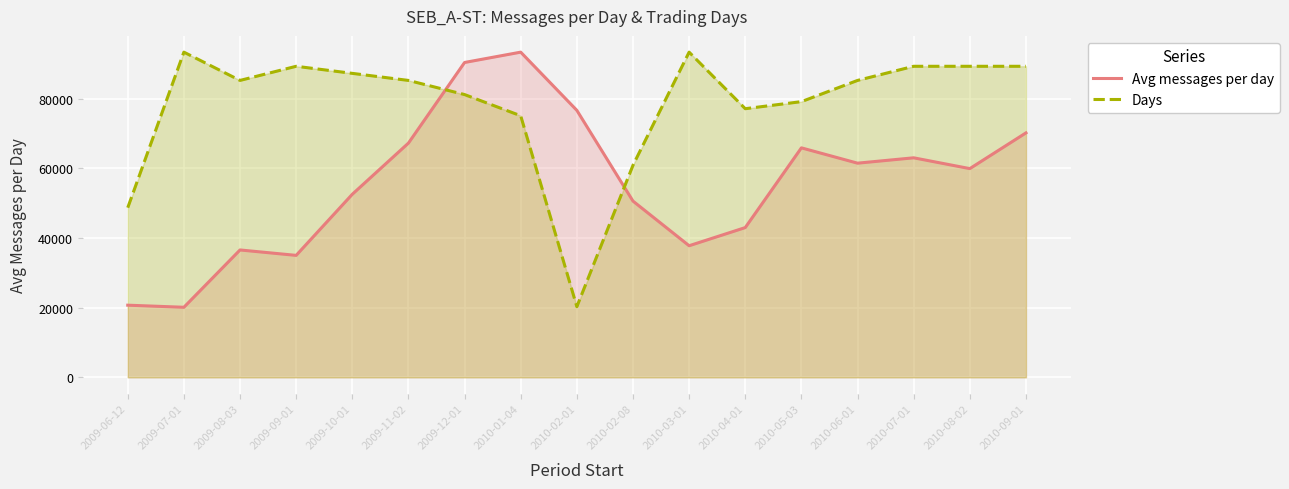

Rank the series at 2010-09-01 from highest to lowest value.

Days, Avg messages per day